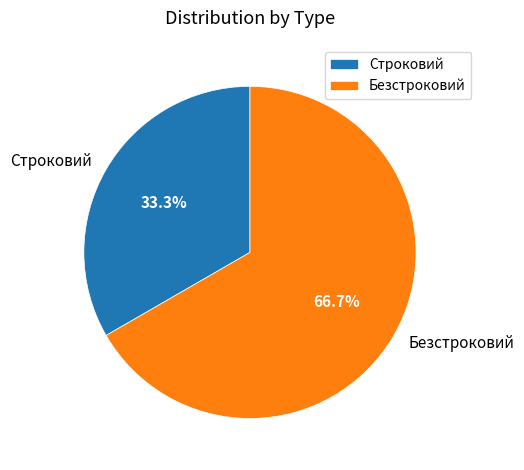

How many slices are in this pie chart?

2